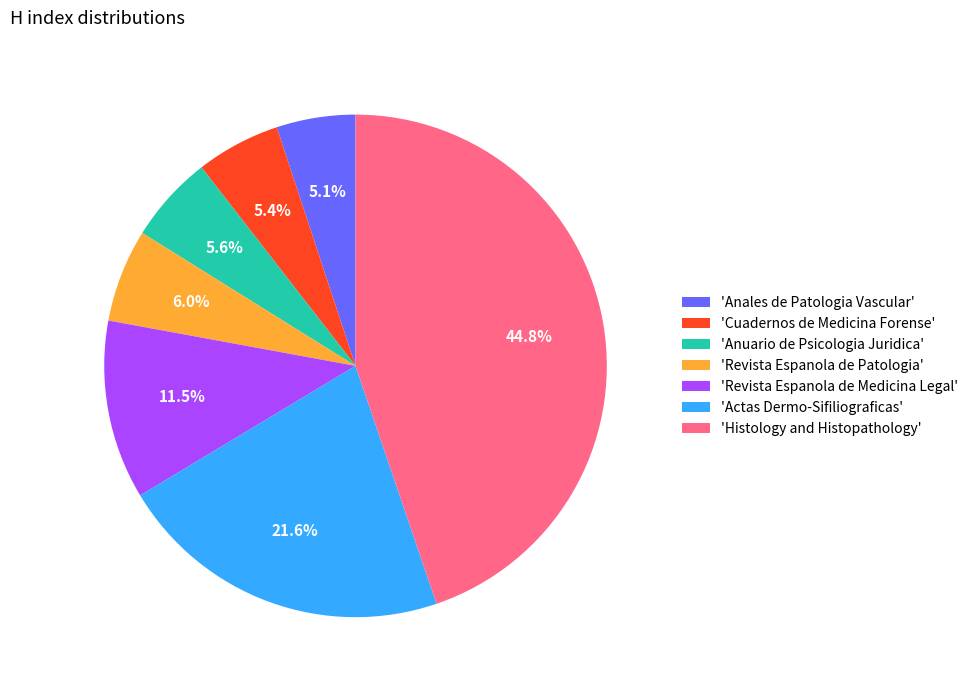

Combined, what portion of the pie is 'Revista Espanola de Medicina Legal' and 'Revista Espanola de Patologia'?

17.5%